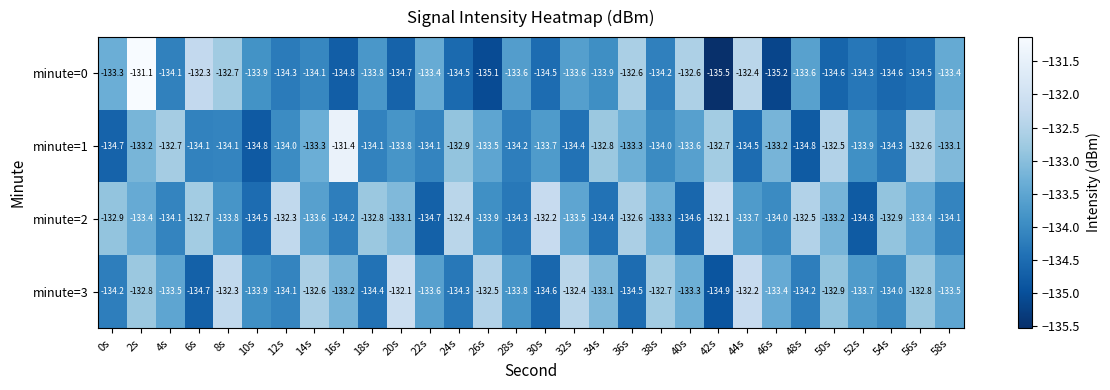

Read the minute=2 value at 8s.

-133.8